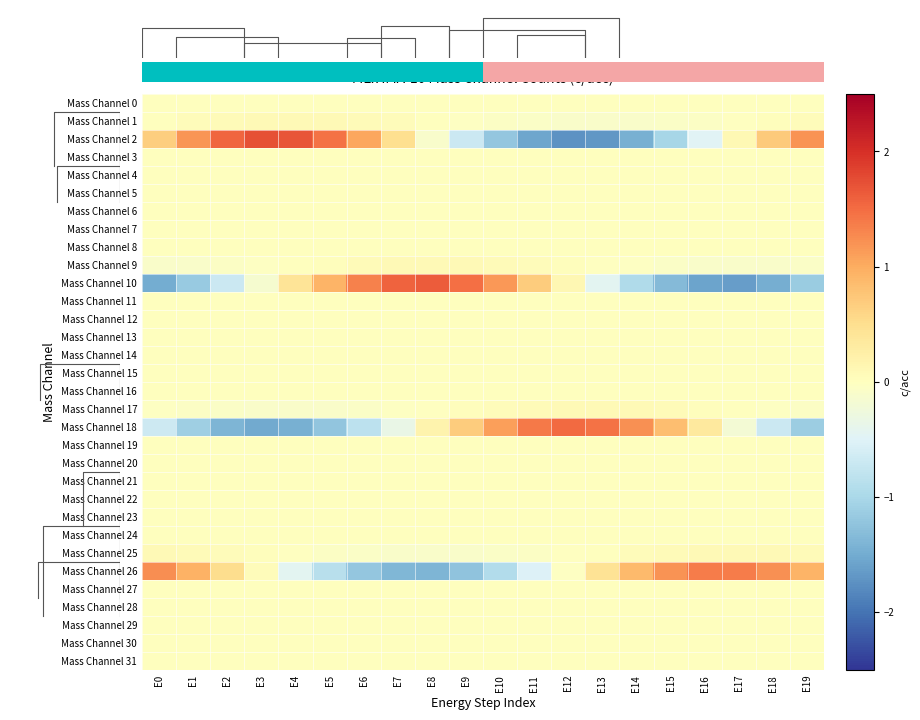

How many values in Mass Channel 2 are above zero?

11